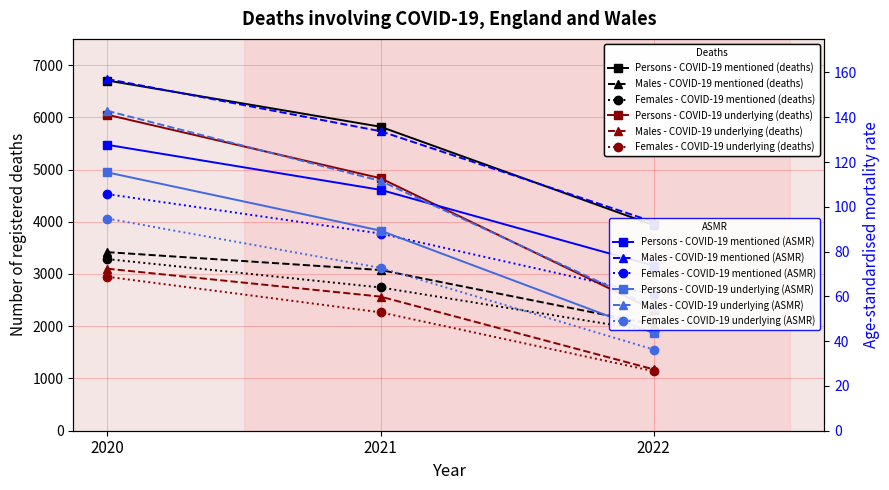

Read the Females - COVID-19 mentioned value at 2021, to the nearest 50.

2750